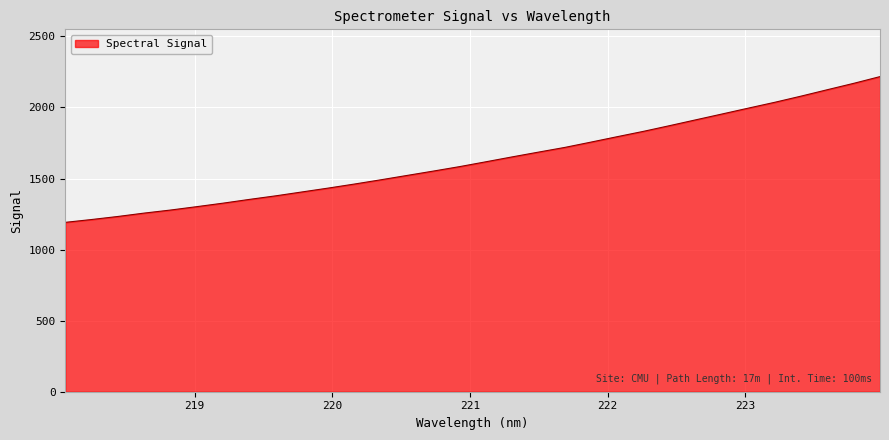

What is the smallest value displayed?

1191.7